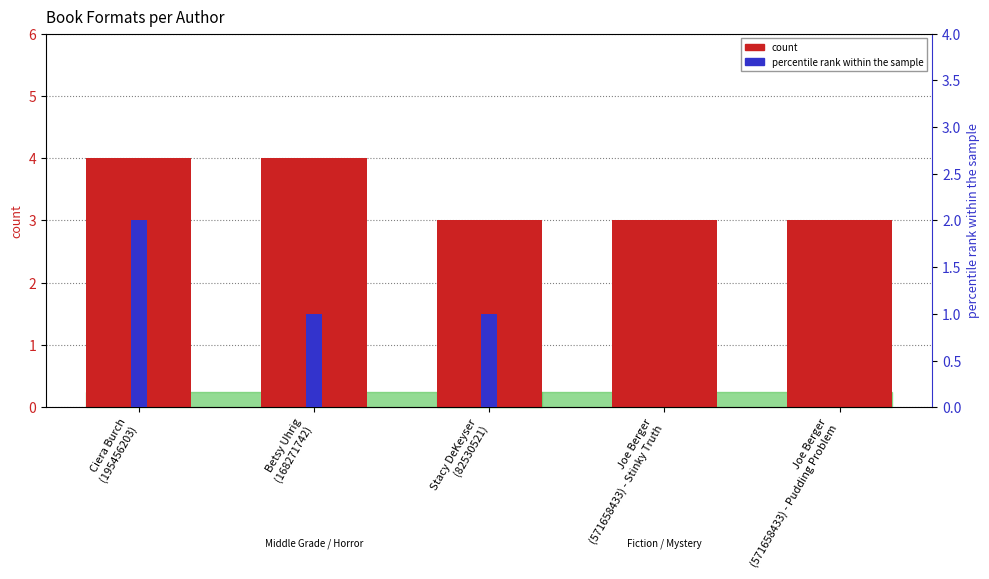

At which category is the sum across all series the highest?

Ciera Burch
(195456203)